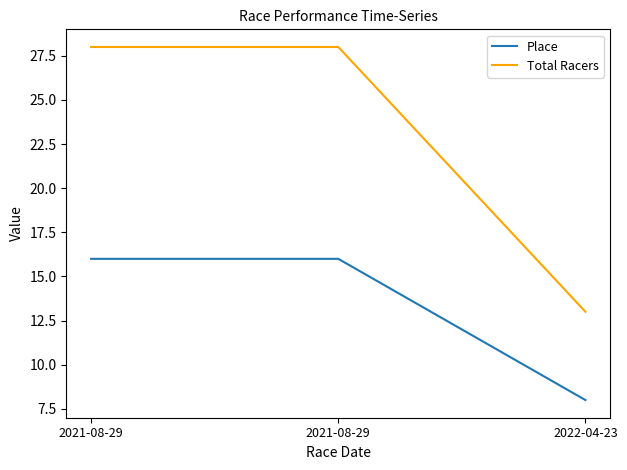

Where is Total Racers nearest to the value 20?

2022-04-23